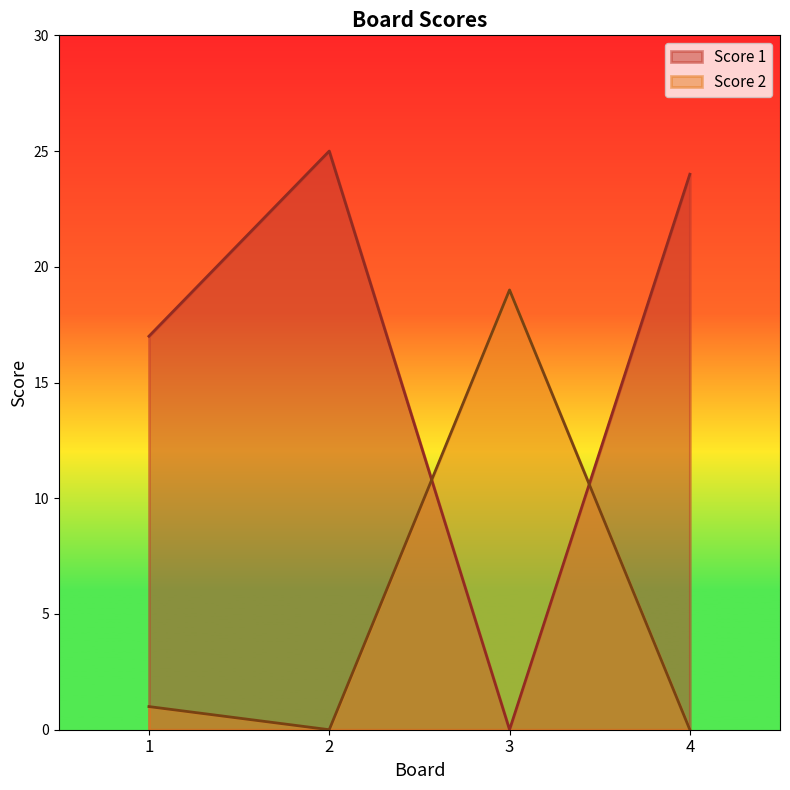

List the series in order of their overall mean, lowest first.

Score 2, Score 1